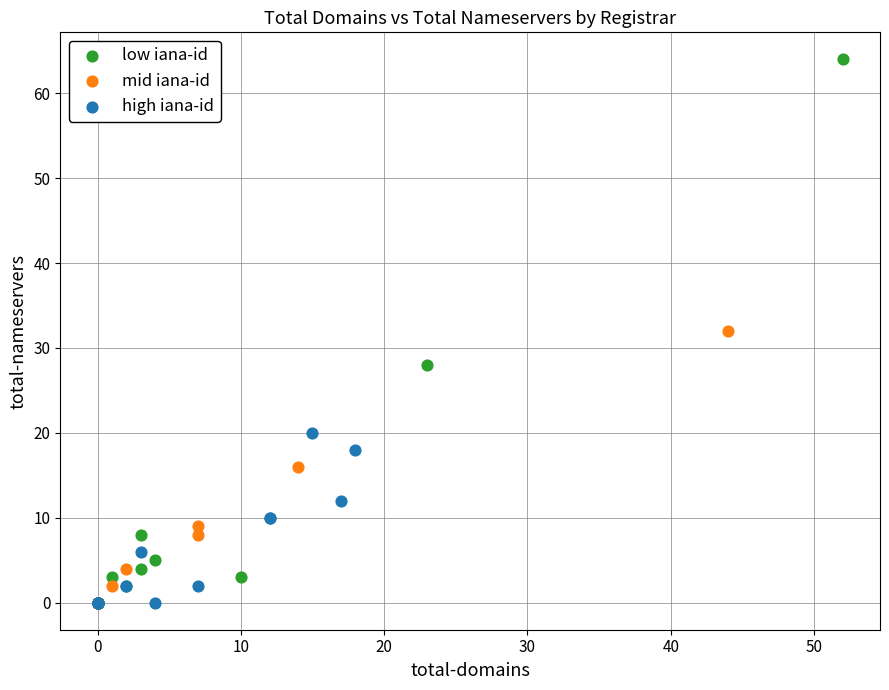

Which series contains the highest Y value?

low iana-id